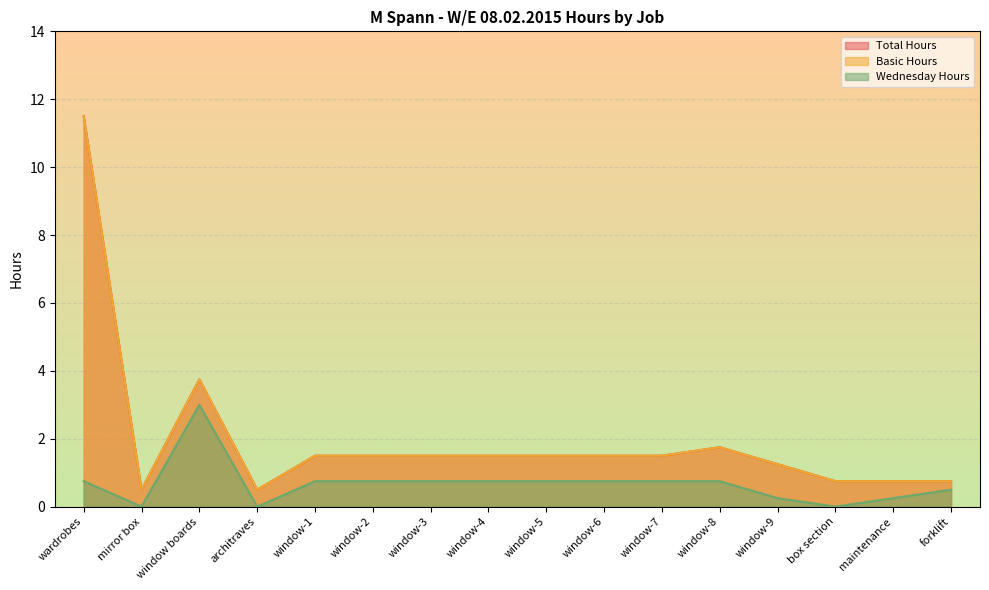

Between window-8 and maintenance, which series saw the biggest shift?

Total Hours